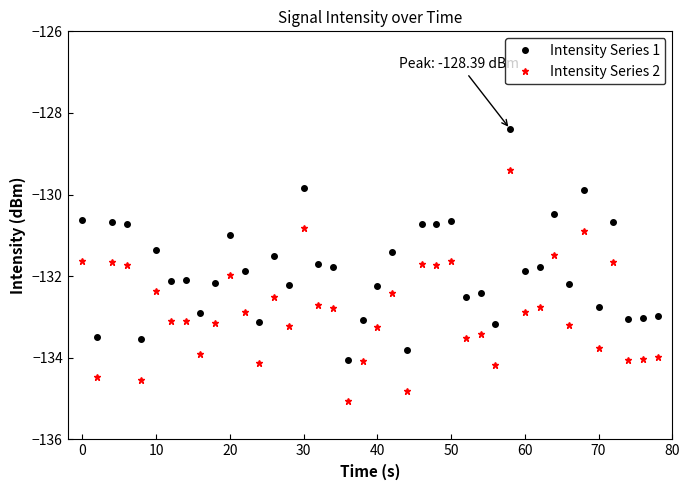

What is the highest value of the Intensity Series 1 series?

-128.4